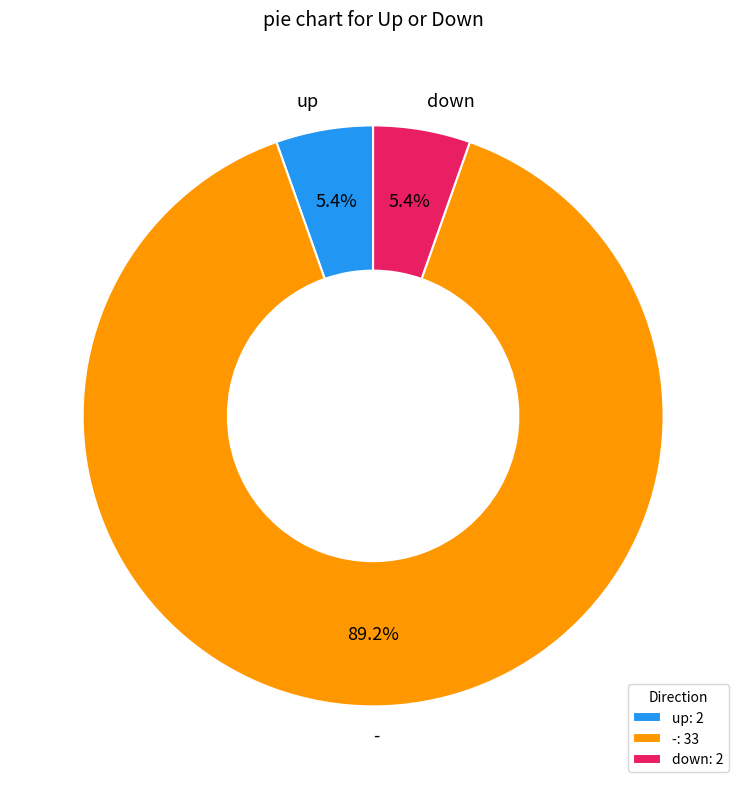

The up slice represents 5% of the pie. True or false?

True